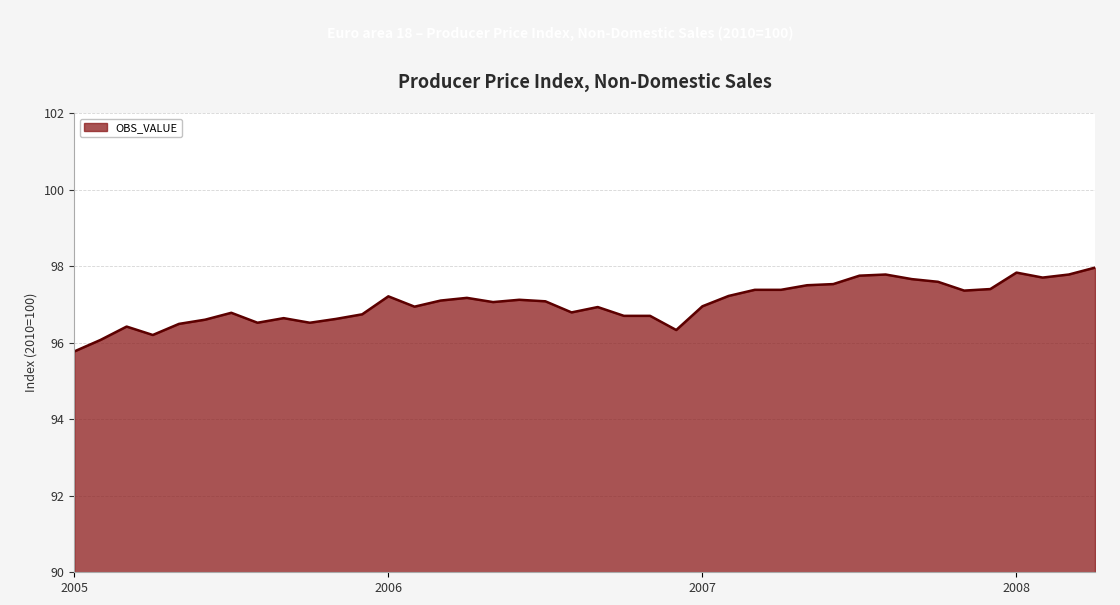

What is the greatest value displayed?

98.0